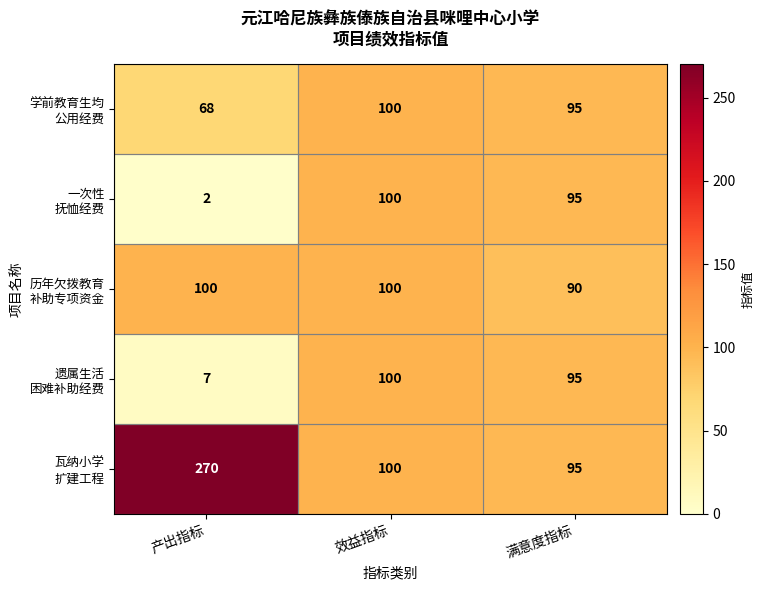

What is the difference between the highest and lowest values at 满意度指标?

5